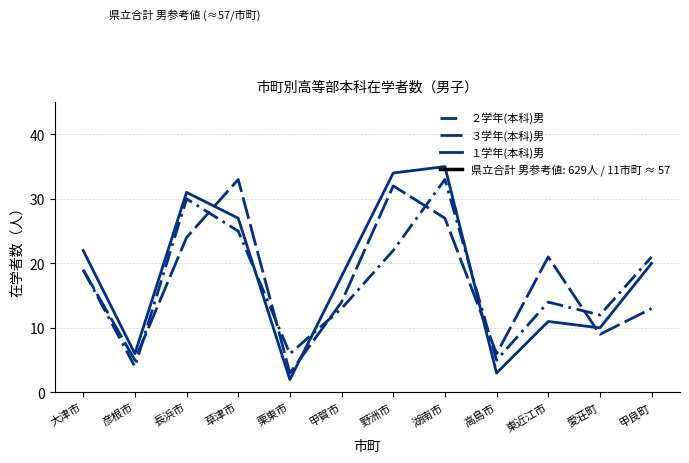

What is the sum of all ３学年(本科)男 values?

206